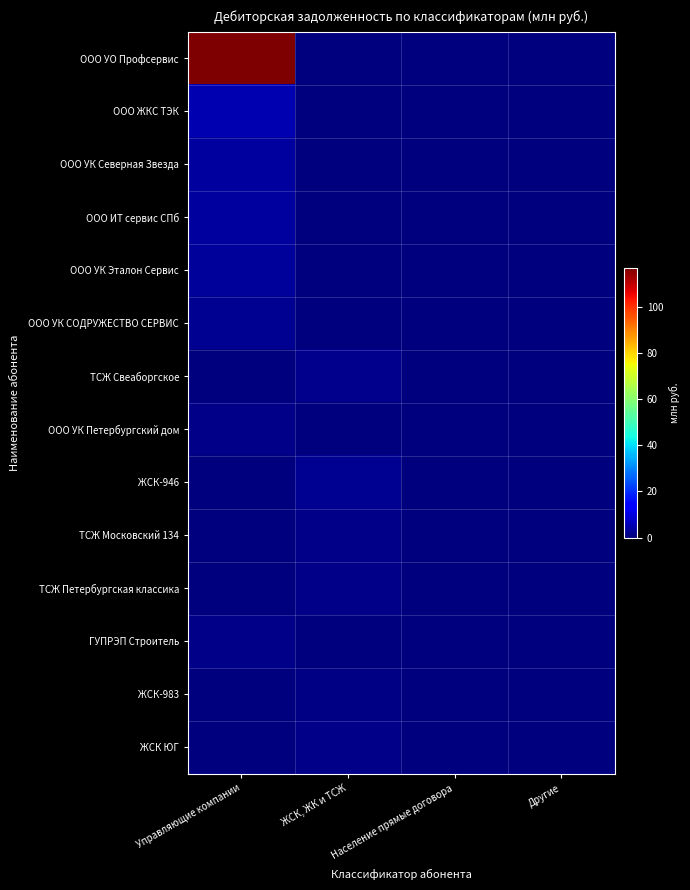

What is the spread (max minus min) of values at ЖСК, ЖК и ТСЖ?

1.8